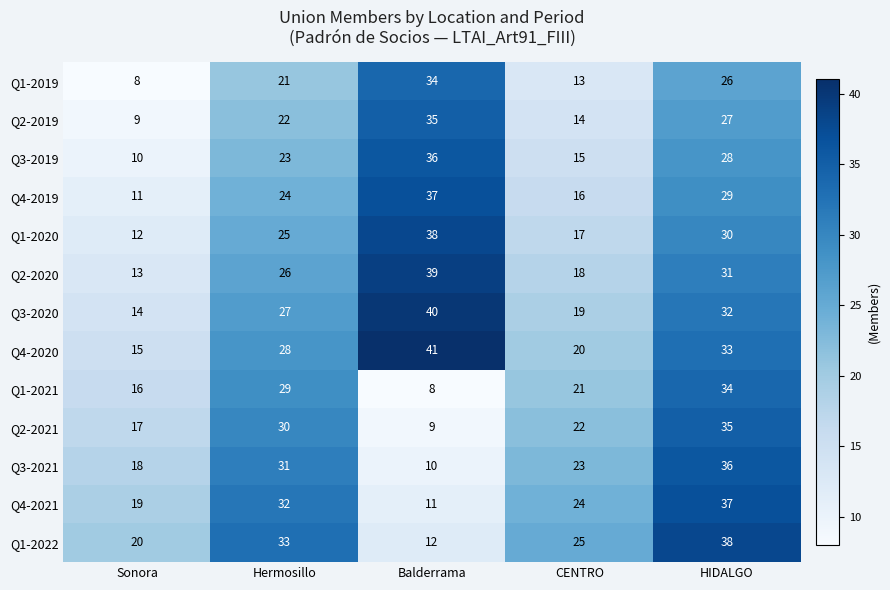

How many categories are shown in the chart?

5